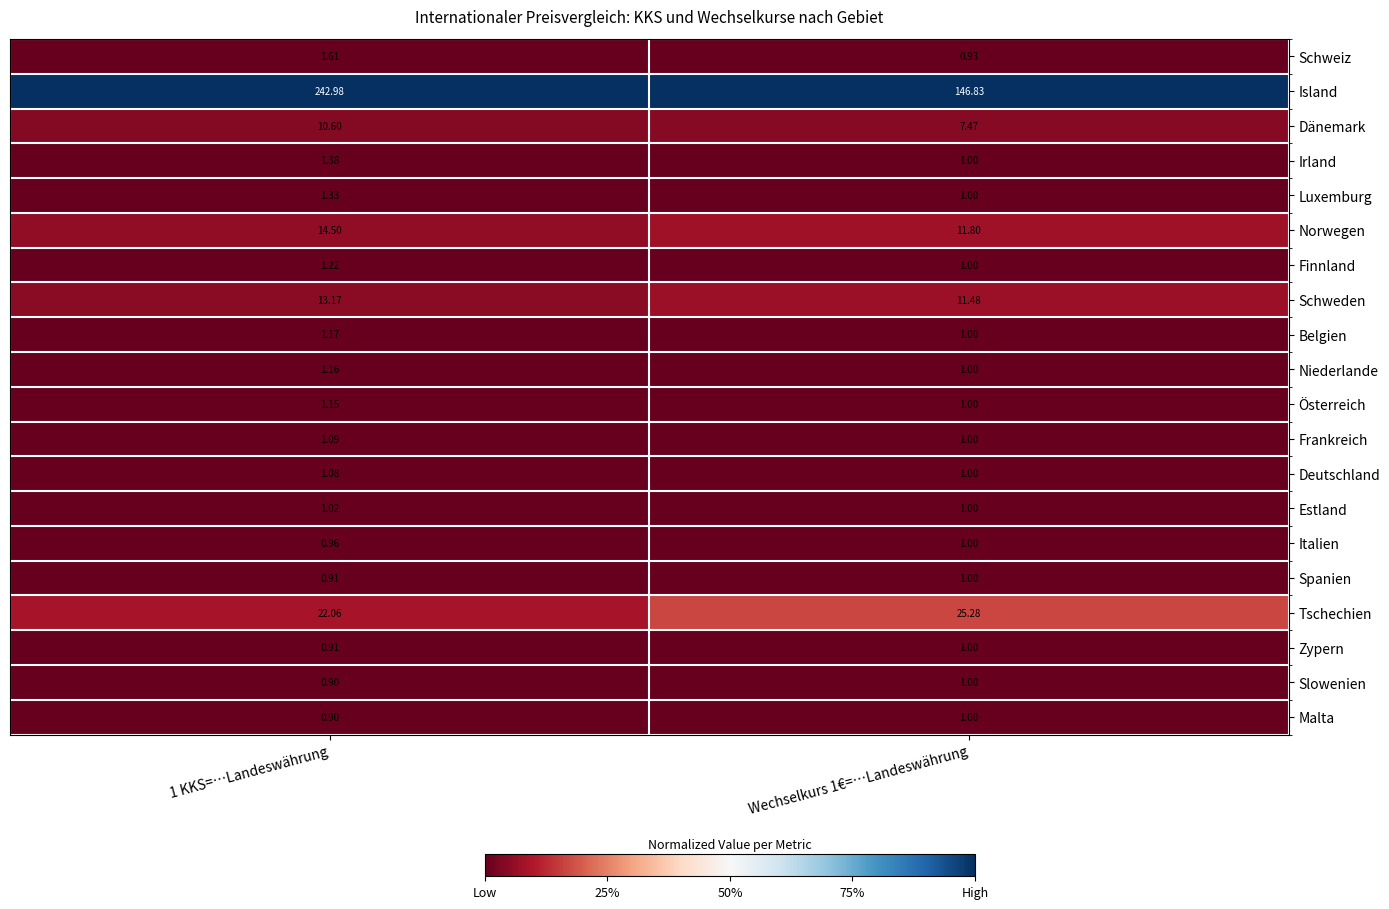

Which series has the largest range (max minus min)?

Island